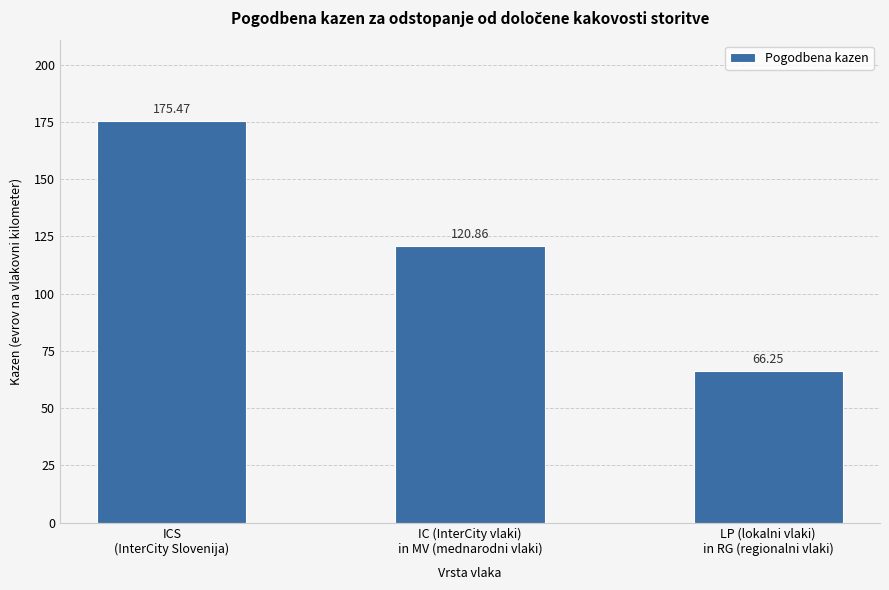

What is the label of the 1st bar from the right?

LP (lokalni vlaki)
in RG (regionalni vlaki)